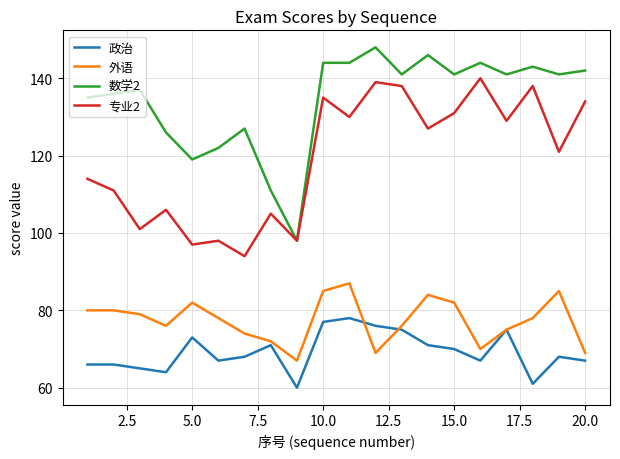

What is the highest value of the 数学2 series?

148